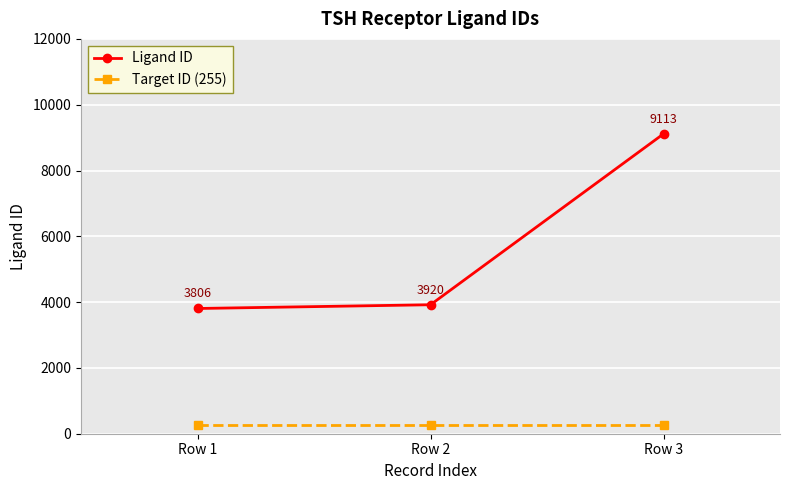

At which label is Ligand ID closest to 6459?

Row 2